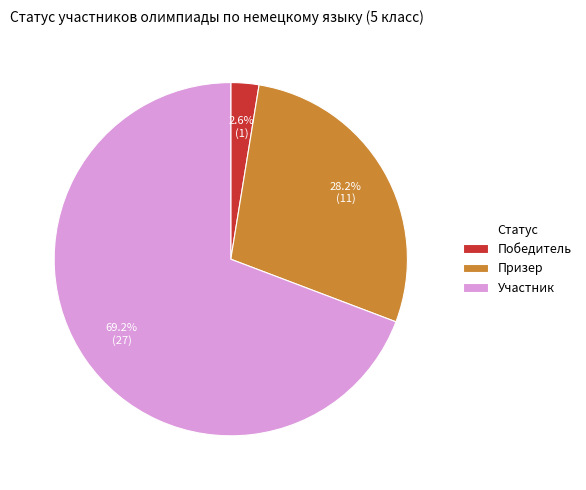

Do Победитель and Призер together represent more than half of the pie?

No